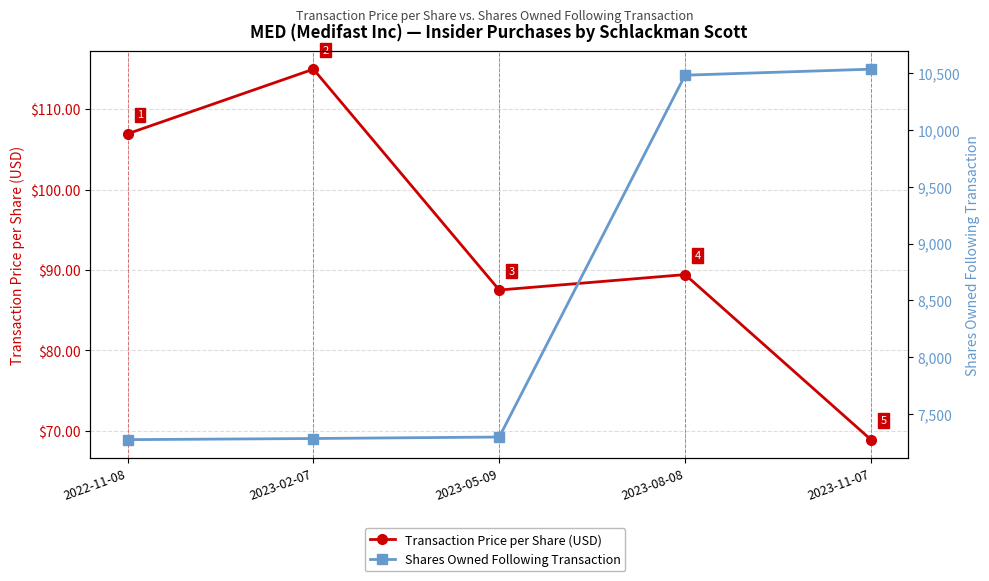

What is the difference between the second highest and minimum values in the Transaction Price per Share (USD) series?

38.0